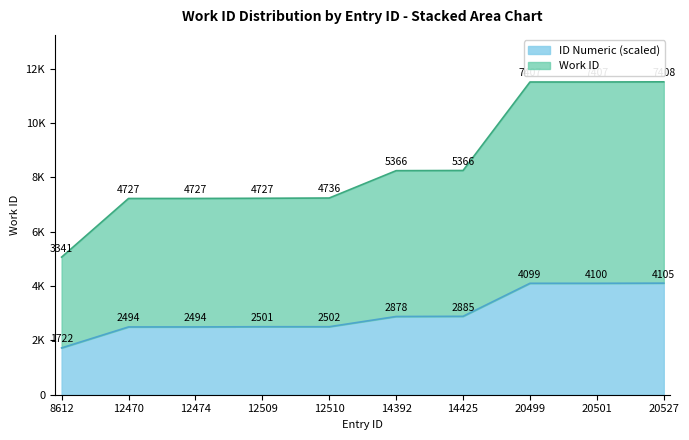

True or false: work_id and id_numeric cross at least once.

False